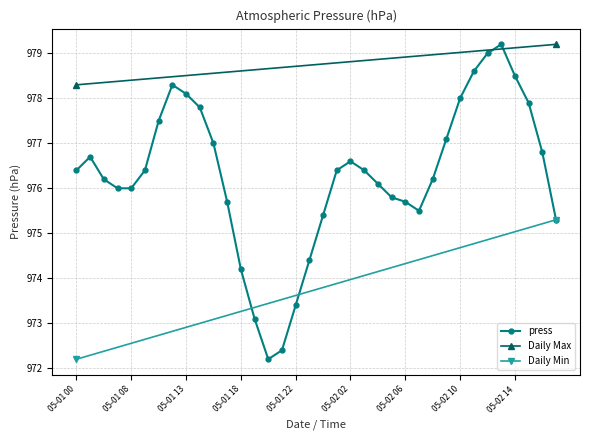

Where is the first local maximum?

05-01 02